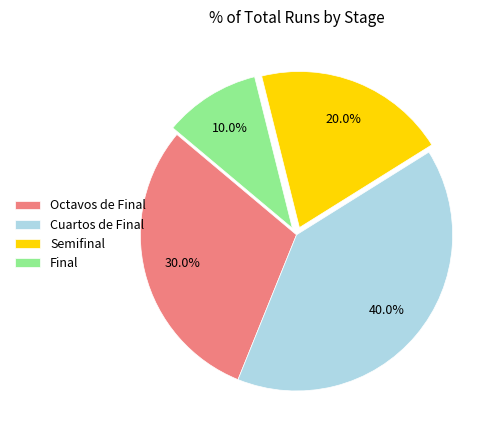

Count the number of slices in the pie.

4